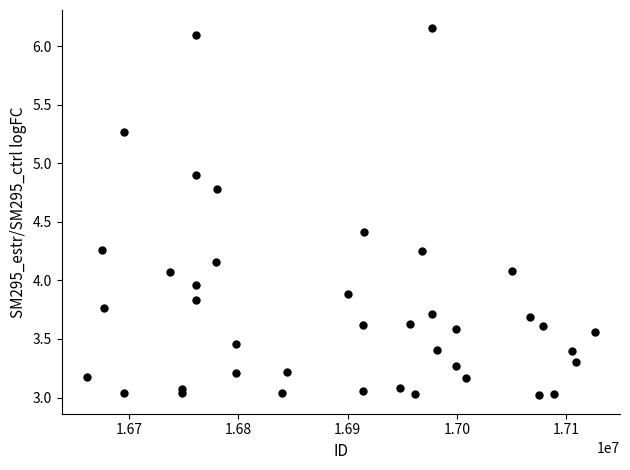

What is the range of X values (max minus min)?

464599.0